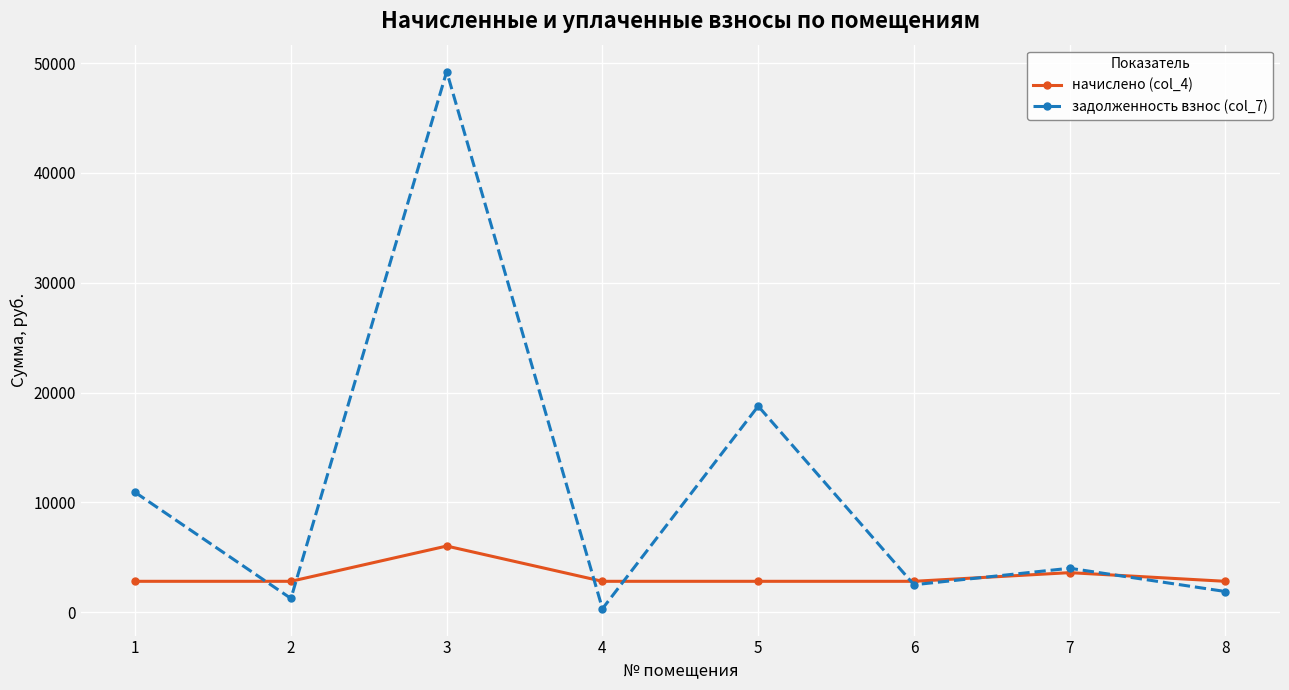

Which series has the largest total across all categories?

задолженность взнос (col_7)